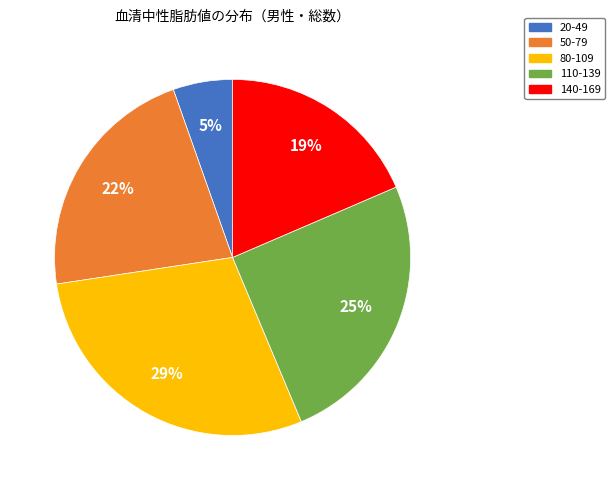

How many segments does this pie chart have?

5